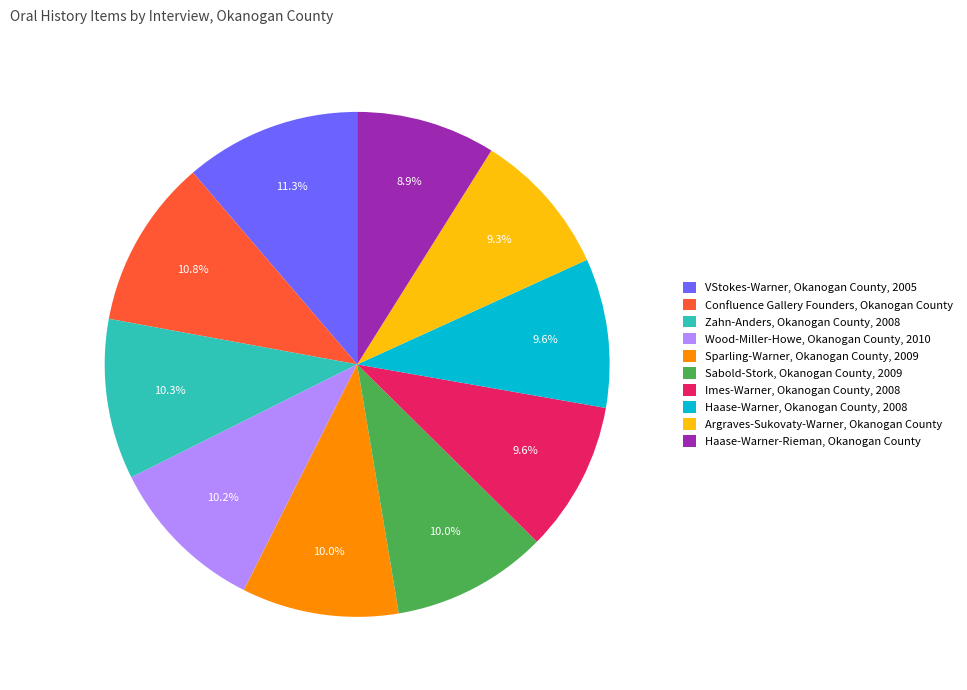

What percentage do VStokes-Warner, Okanogan County, 2005 and Confluence Gallery Founders, Okanogan County together represent?

22.1%